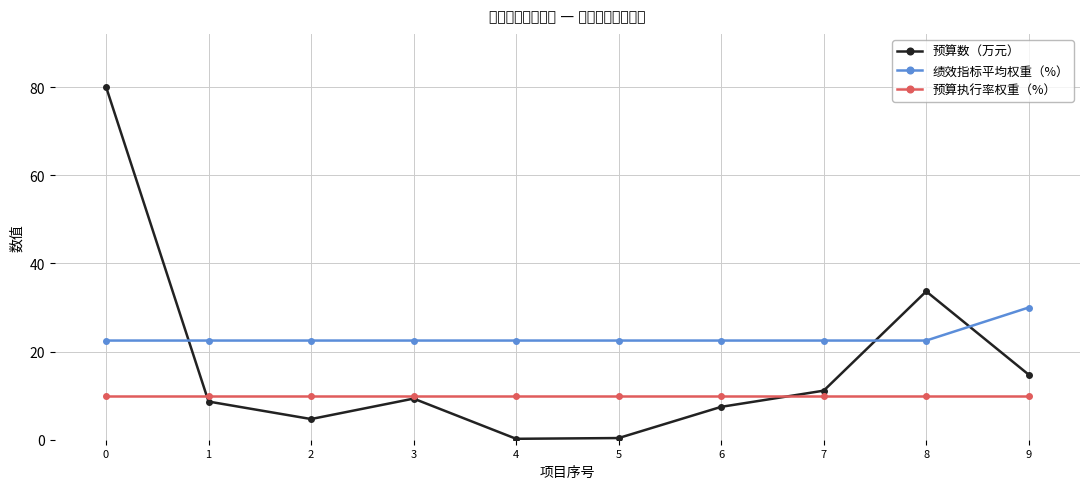

What is the sum of the 绩效指标平均权重（%） values at 8 and 9?

52.5